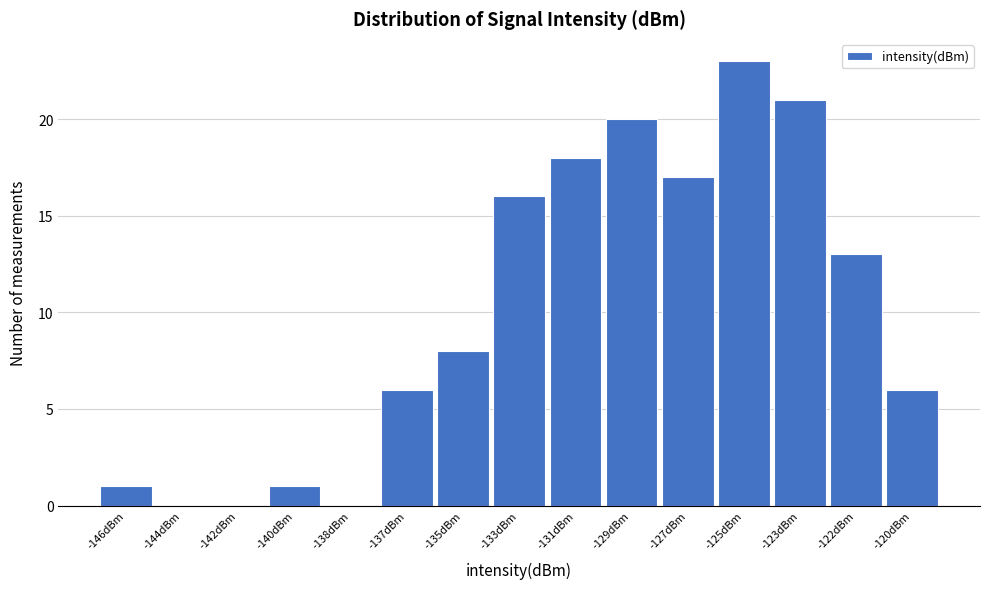

Reading right to left, list all the values displayed in this chart.

-120dBm=6	-122dBm=13	-123dBm=21	-125dBm=23	-127dBm=17	-129dBm=20	-131dBm=18	-133dBm=16	-135dBm=8	-137dBm=6	-138dBm=0	-140dBm=1	-142dBm=0	-144dBm=0	-146dBm=1